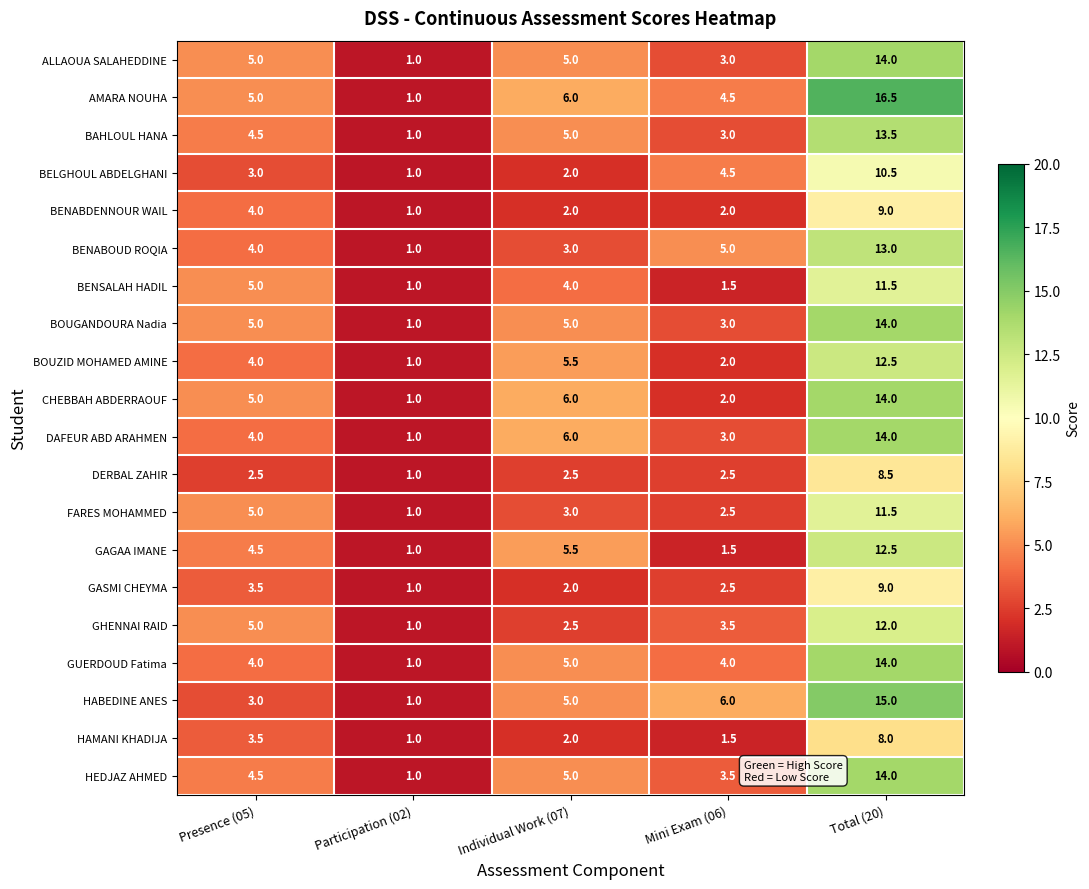

Which category has the lowest value across all series?

Participation (02)